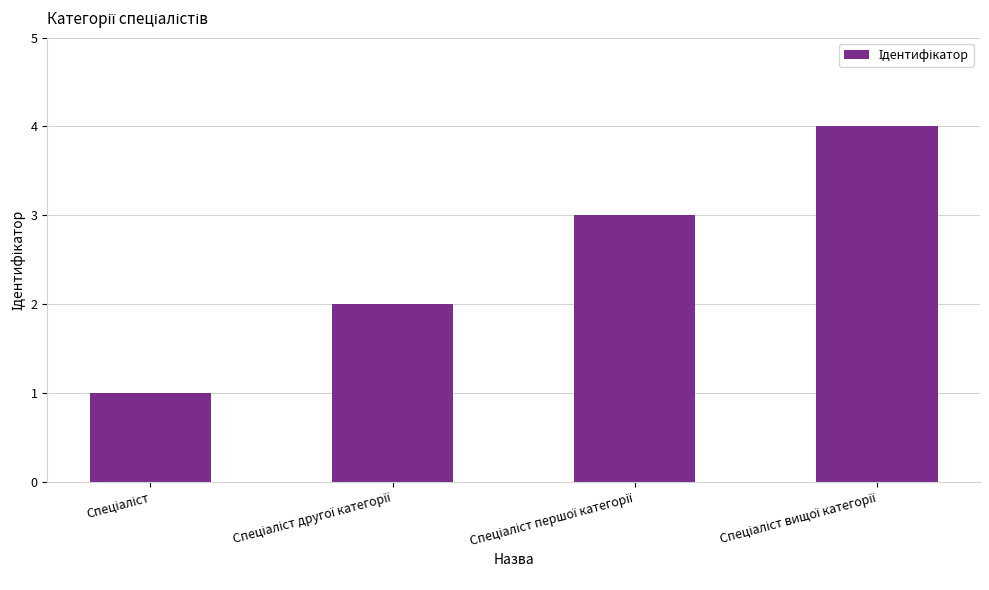

Count the values in the range 2 to 4.

3